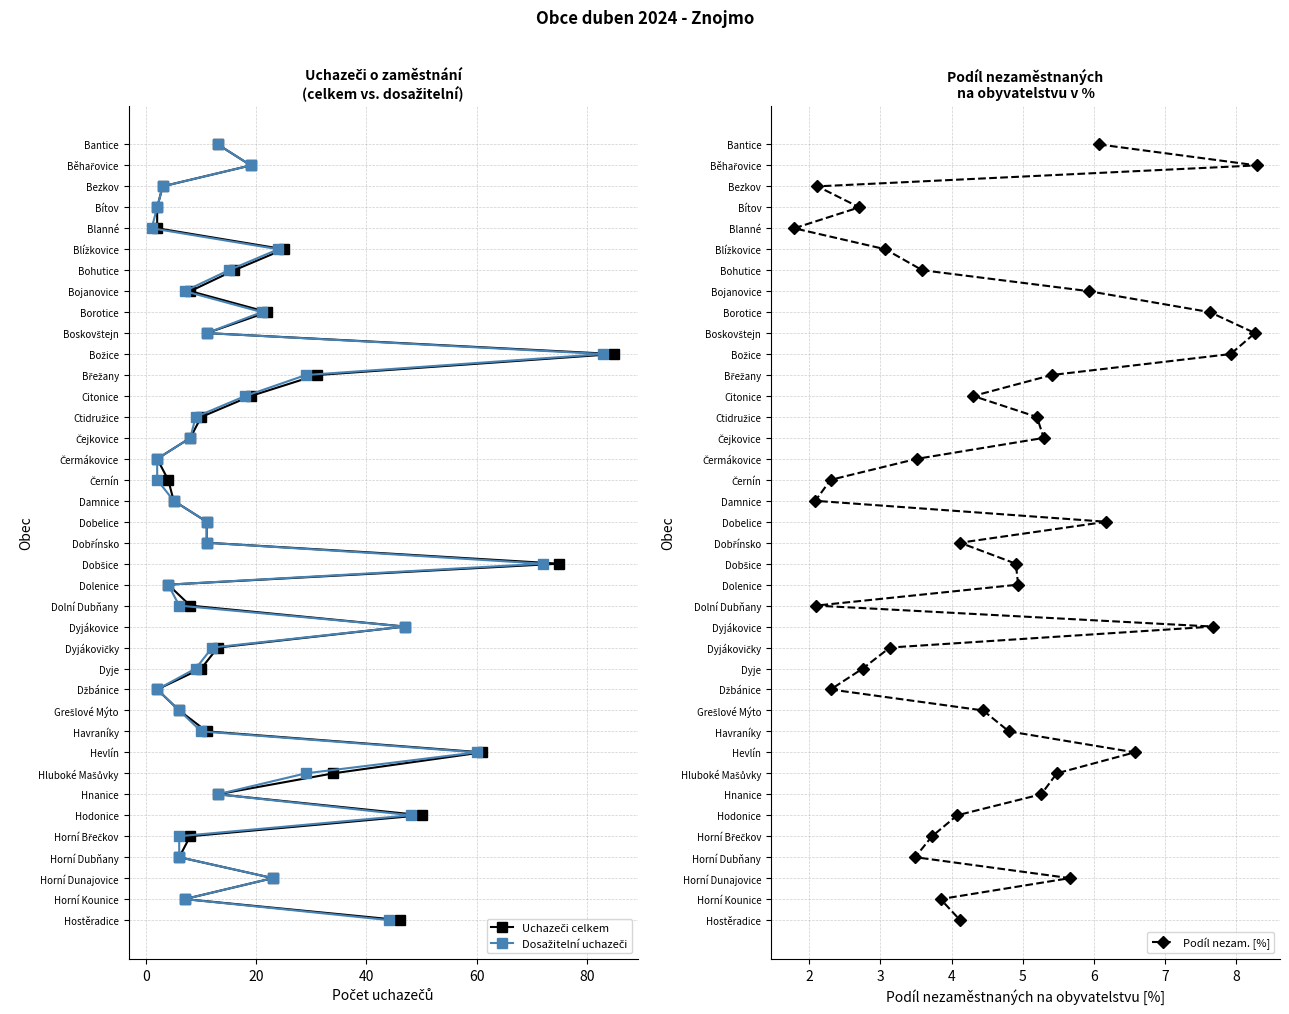

How many values in the Dosažitelní uchazeči series exceed 19?

18